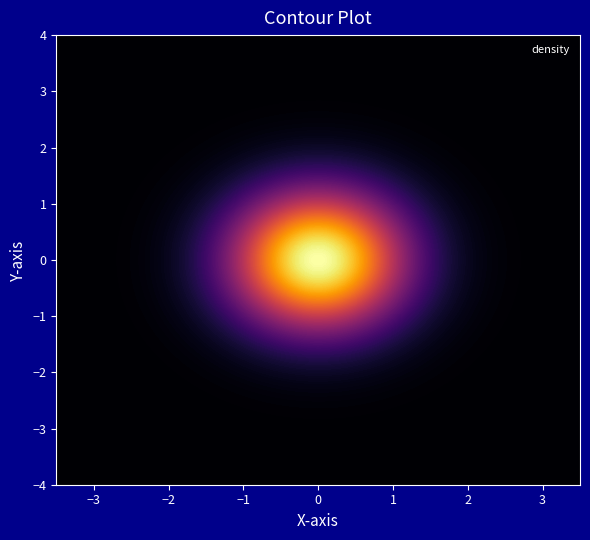

What value does the data have at 3, to the nearest 100?

108100